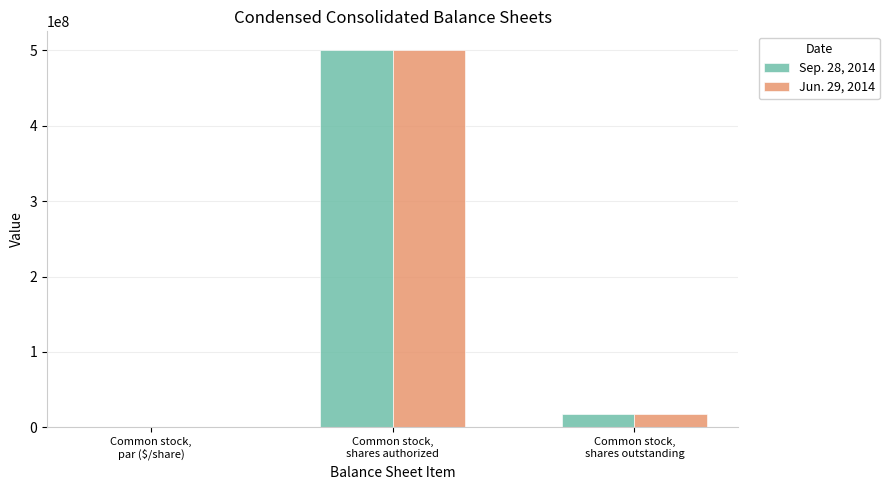

What is the greatest value displayed?

500000000.0